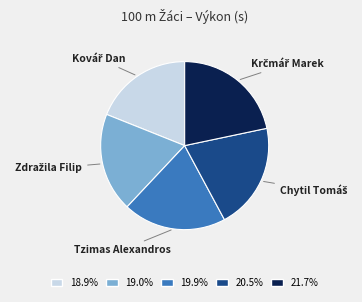

Is there any slice that represents more than half of the pie?

No